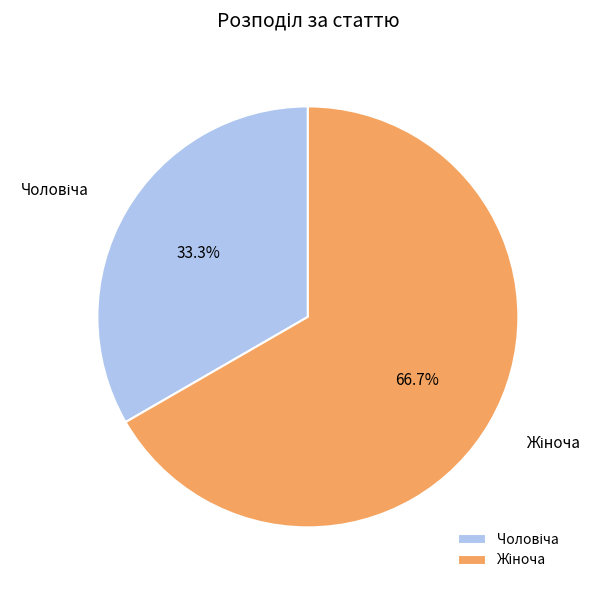

Does any single category account for the majority?

Yes